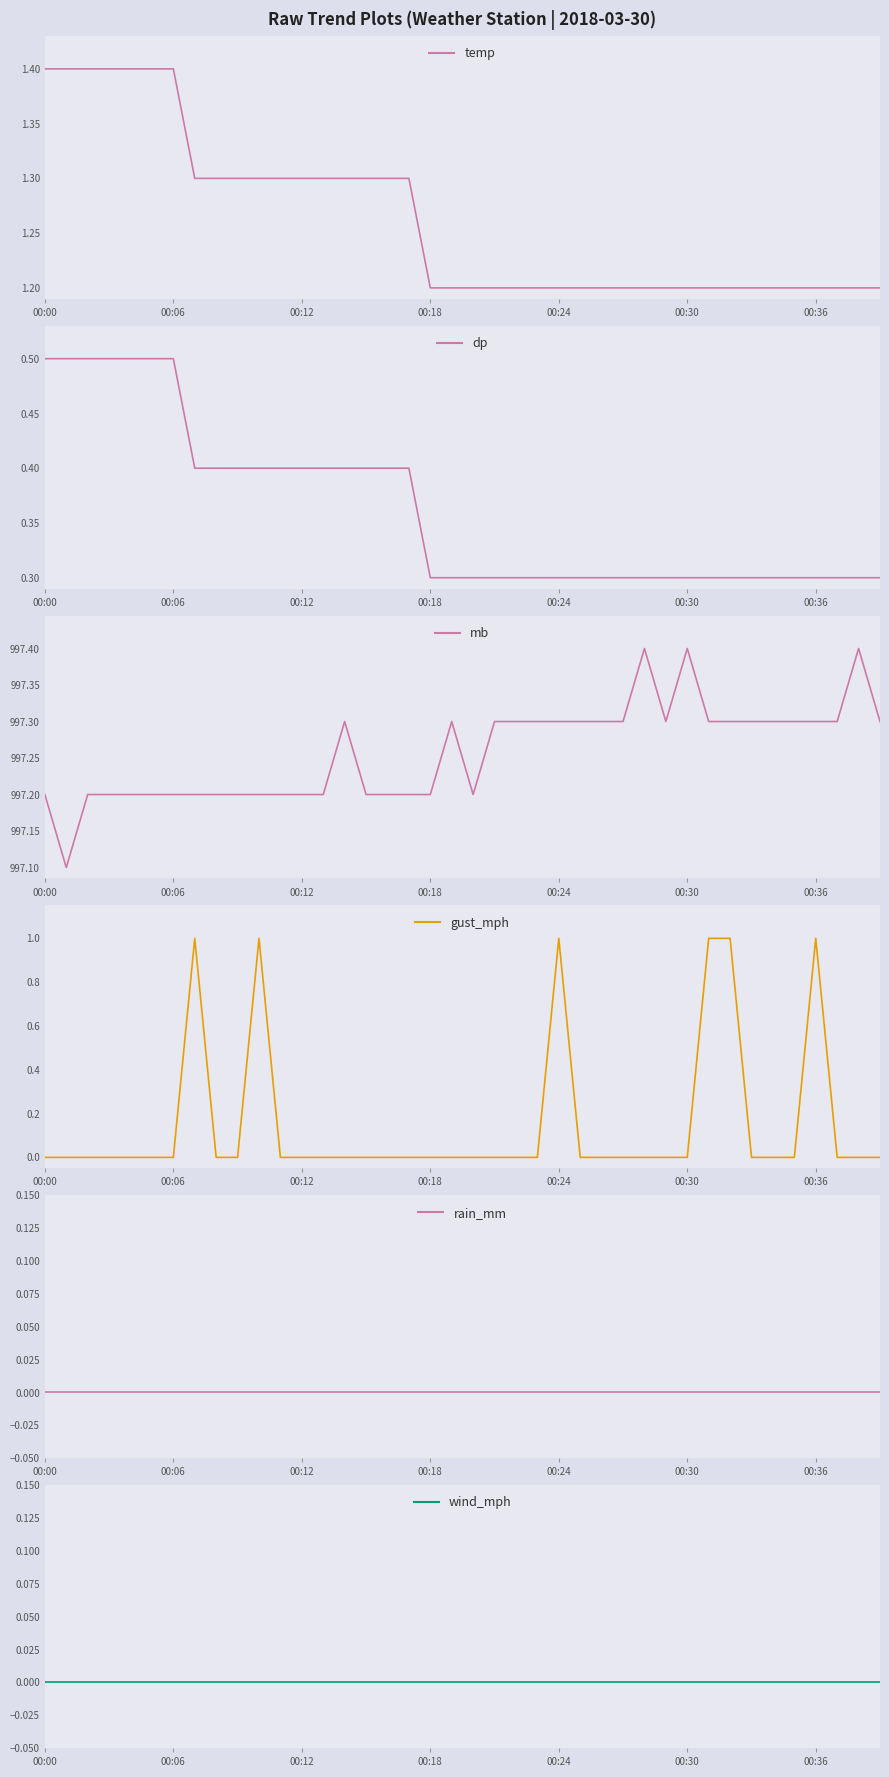

True or false: mb and dp intersect in this chart.

False